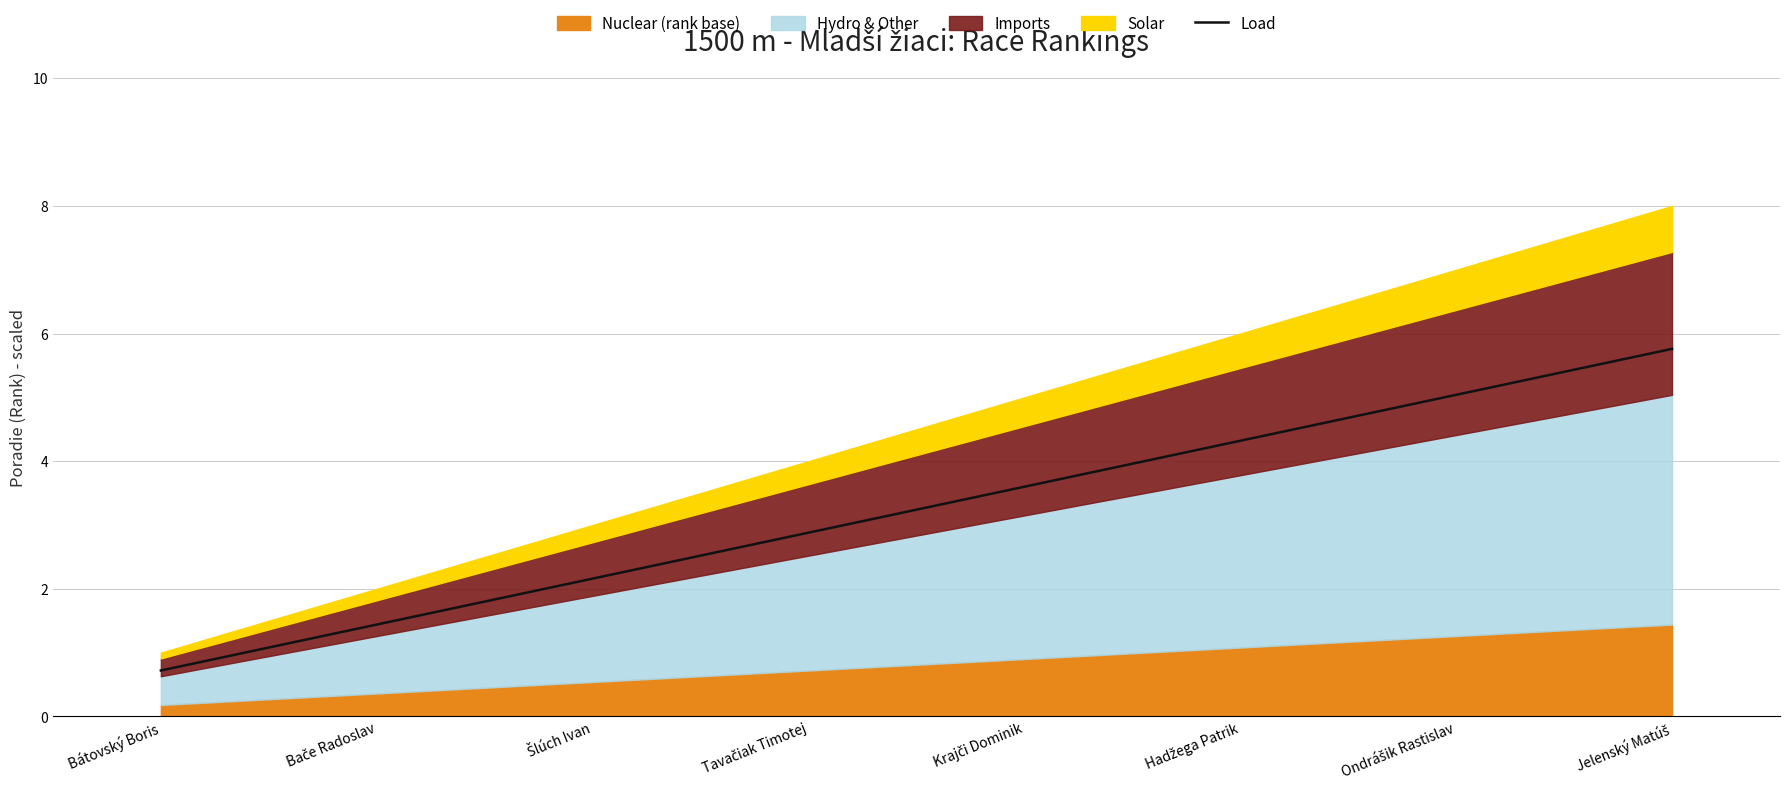

Reading left to right, transcribe all the data shown in this chart.

0.7	1.4	2.2	2.9	3.6	4.3	5.0	5.8